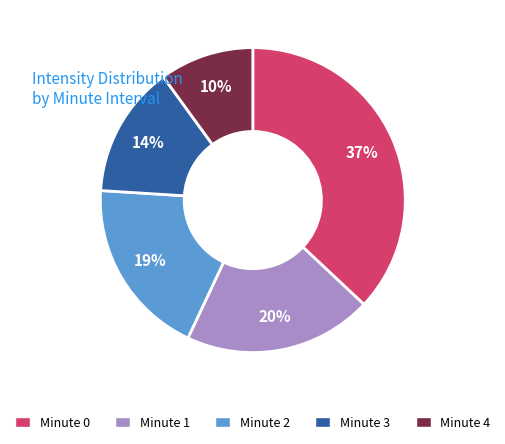

Approximately how many times larger is the value at Minute 4 compared to Minute 1?

0.5